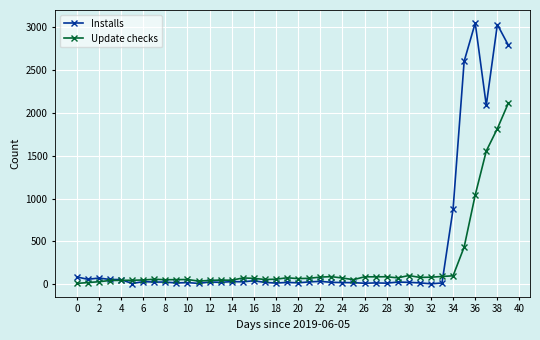

What is the value of the Update checks point at the 33rd from the left?

84